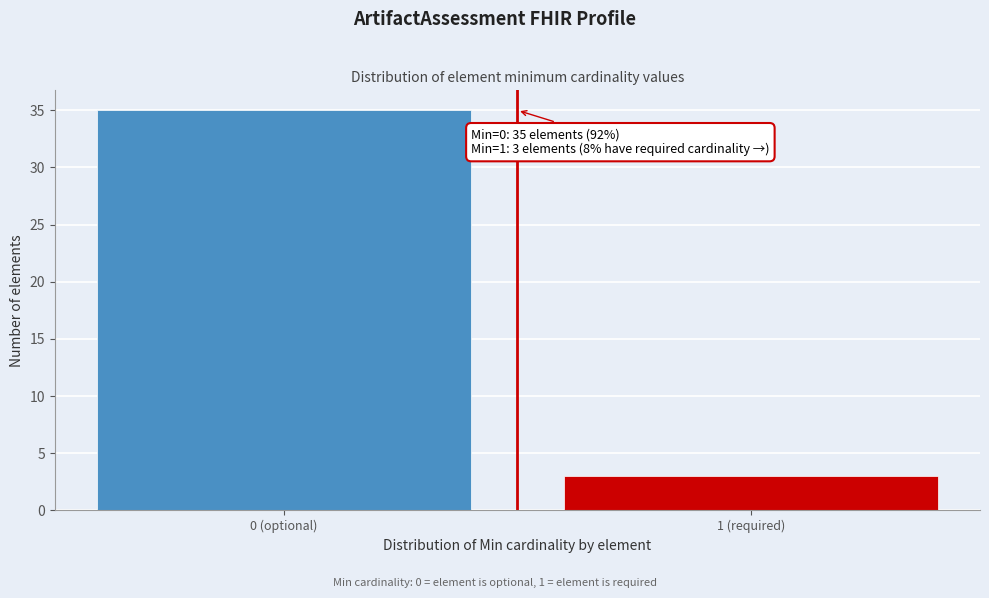

Reading right to left, list all the values displayed in this chart.

3	35